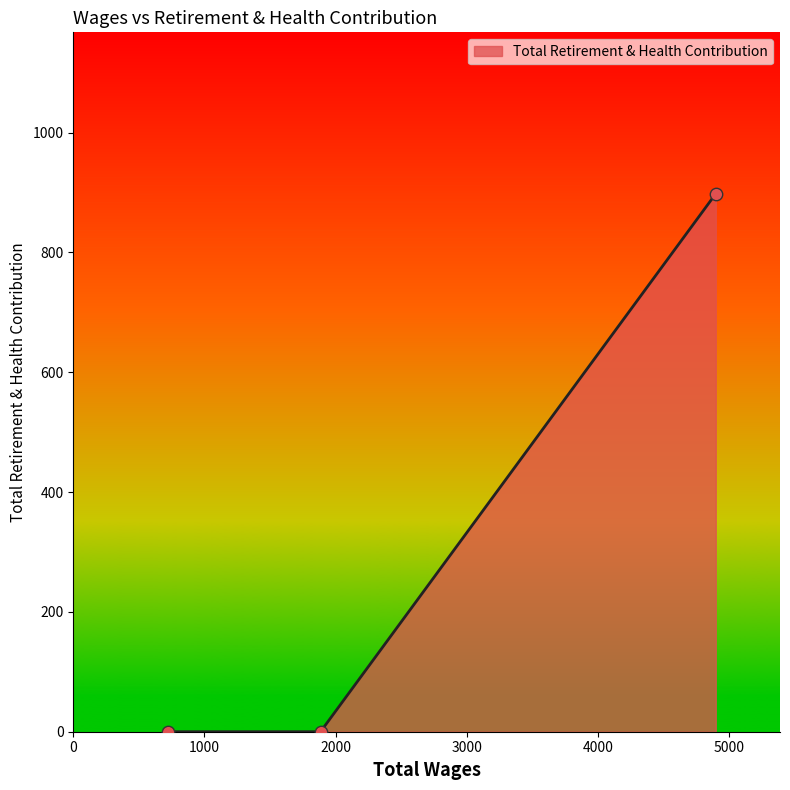

What is the greatest value displayed?

898